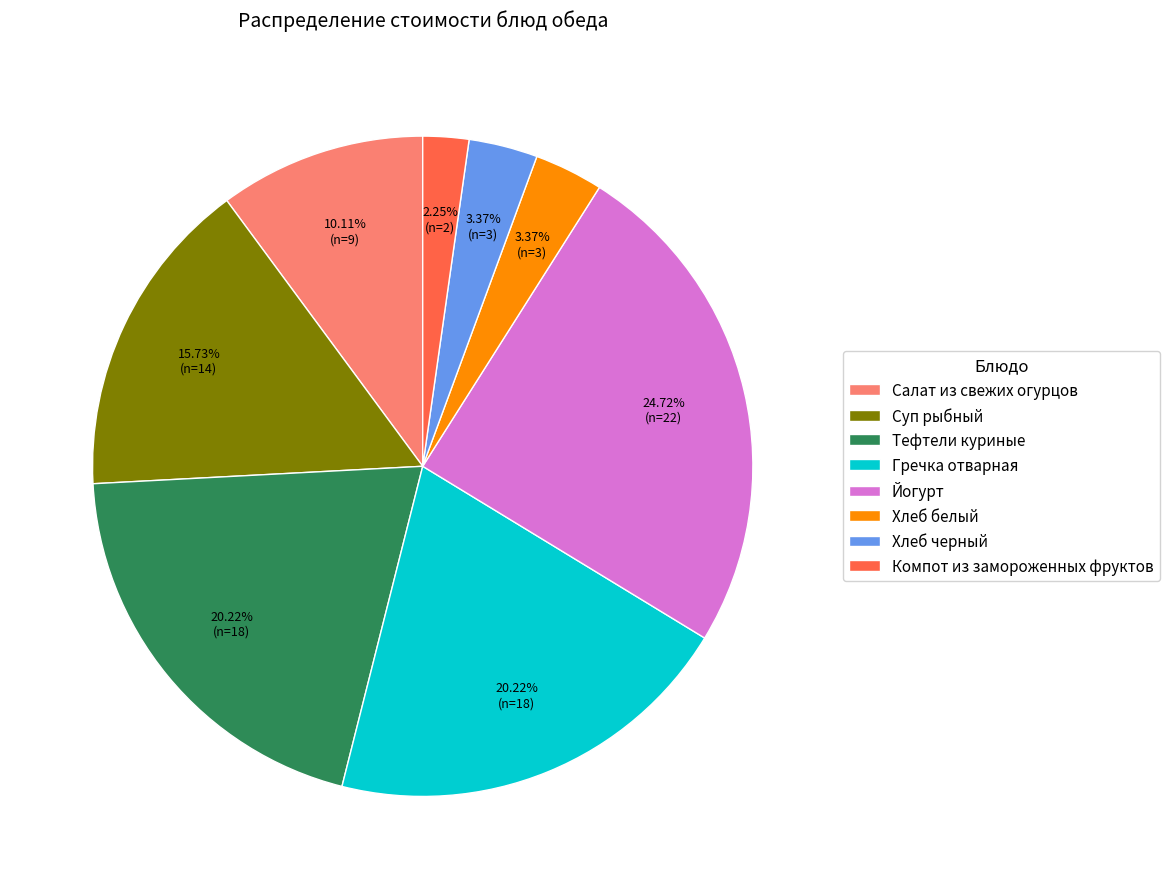

Which category has the biggest portion of the pie?

Йогурт